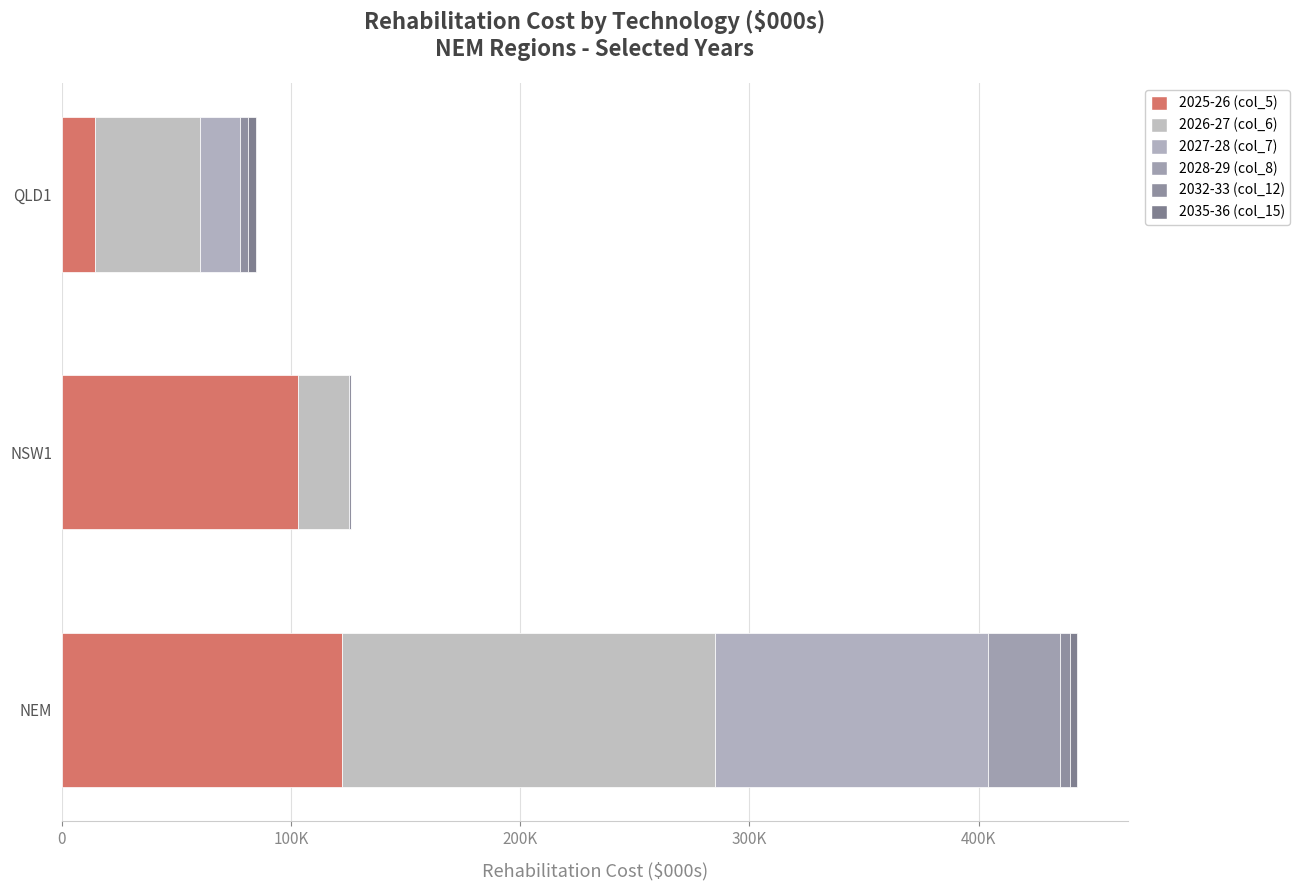

At how many categories does at least one series exceed 27220?

3